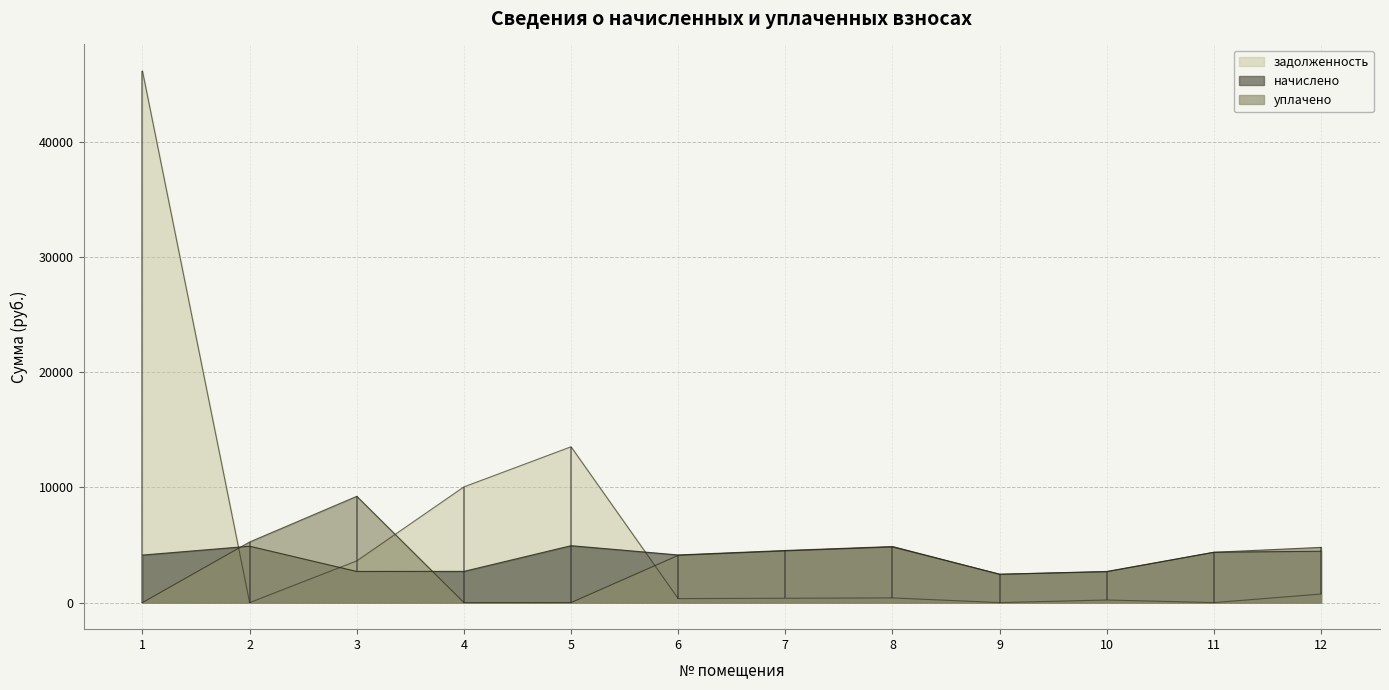

The начислено series shows 5926.9 at 12. True or false?

False